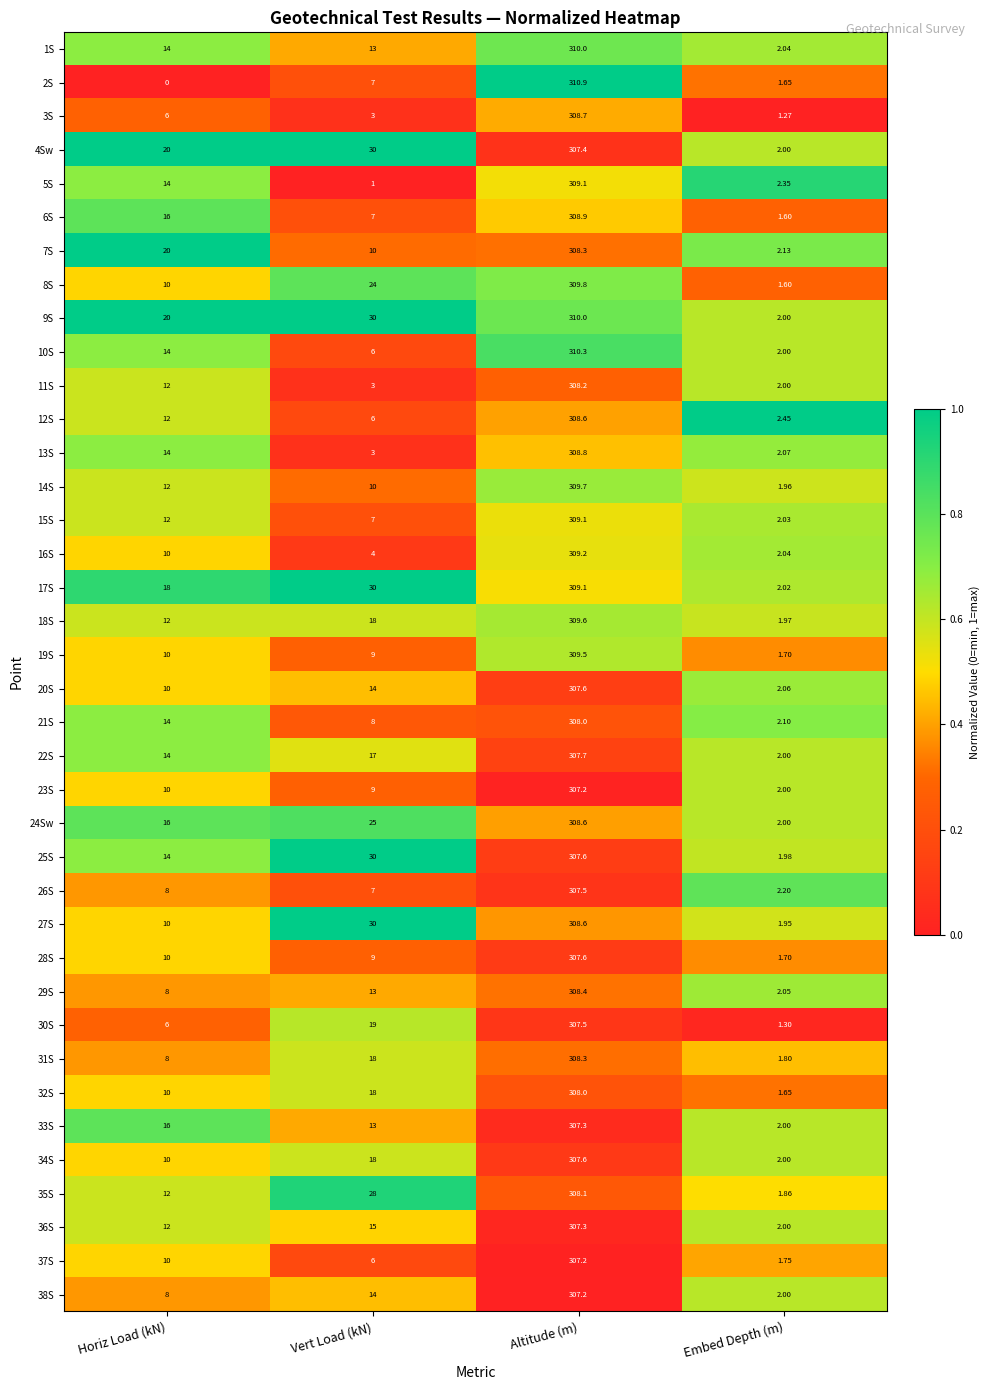

Is the value of 20S at Embed Depth (m) greater than the value of 7S at Horiz Load (kN)?

No